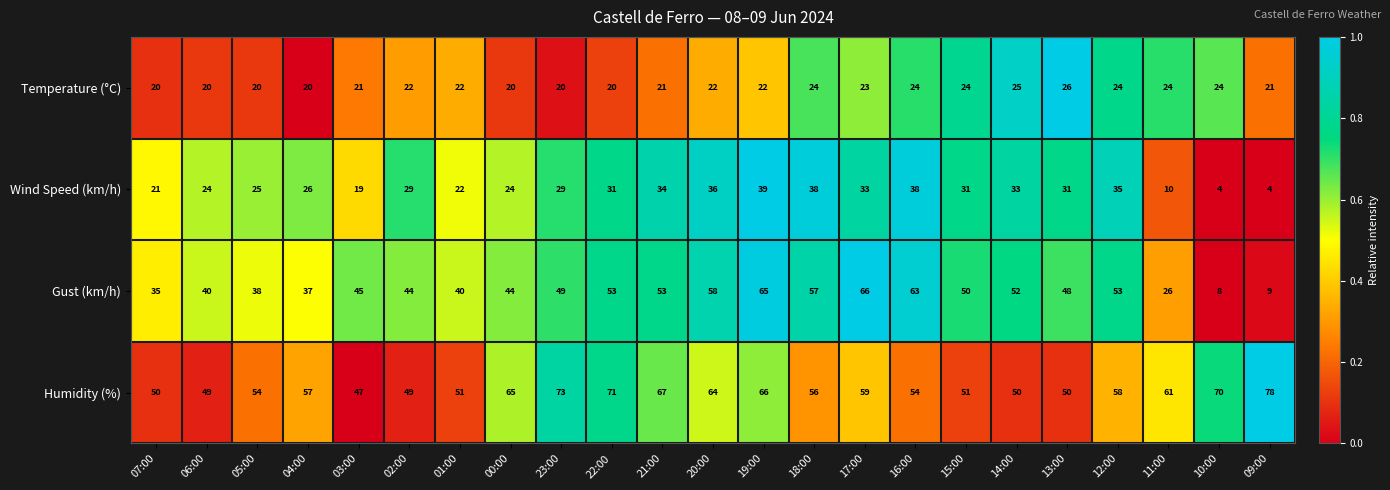

At which label does Temperature (°C) reach its peak?

13:00